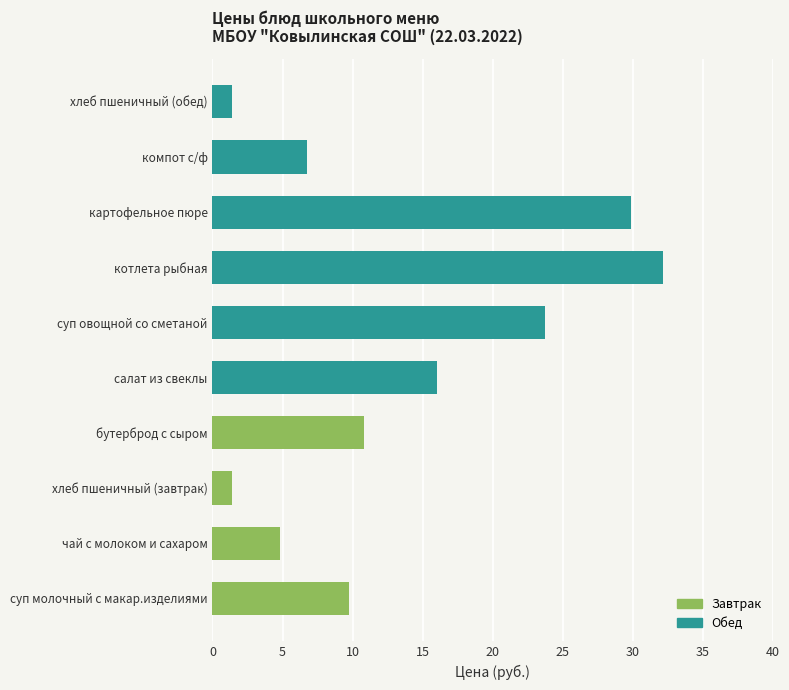

What is the sum of all values?

136.6